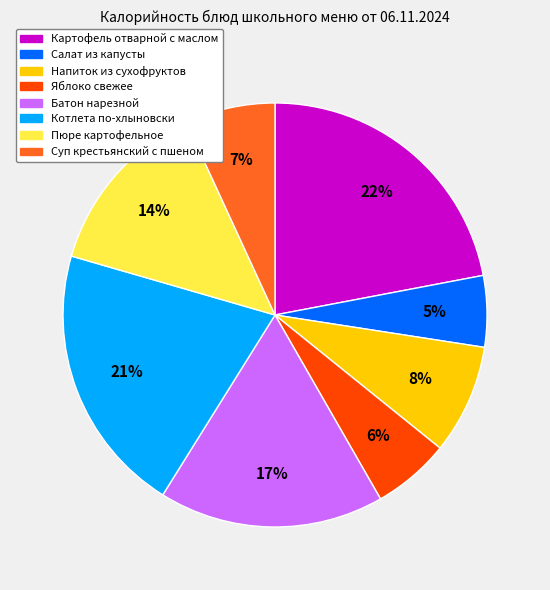

To the nearest percent, what is the difference between the largest and smallest slice percentages?

17%